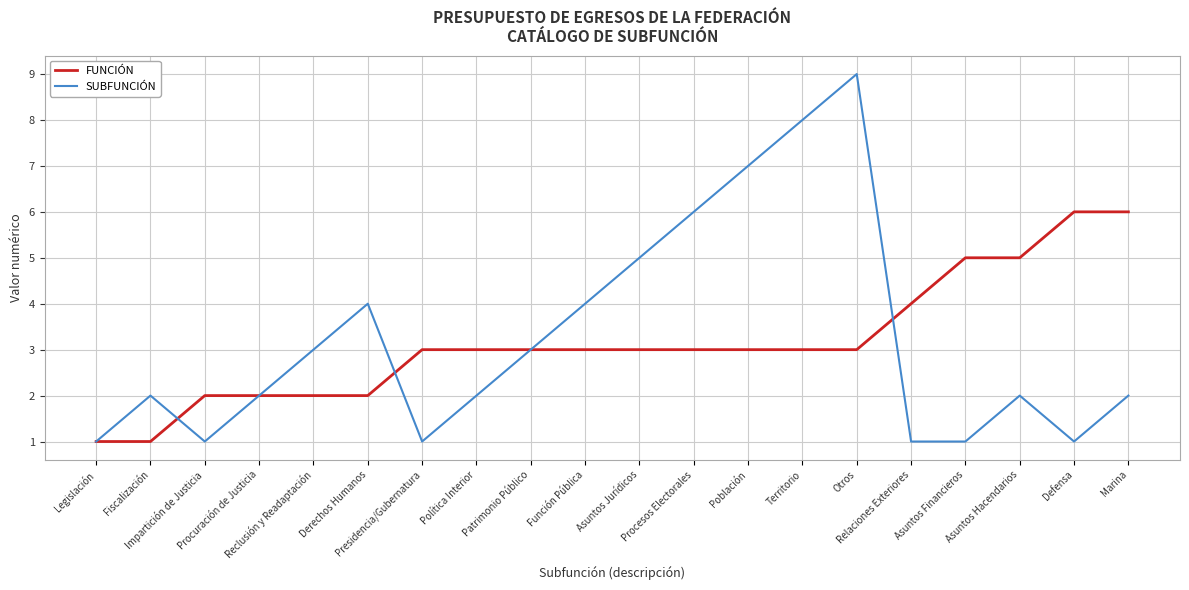

What is the highest value of the SUBFUNCIÓN series?

9